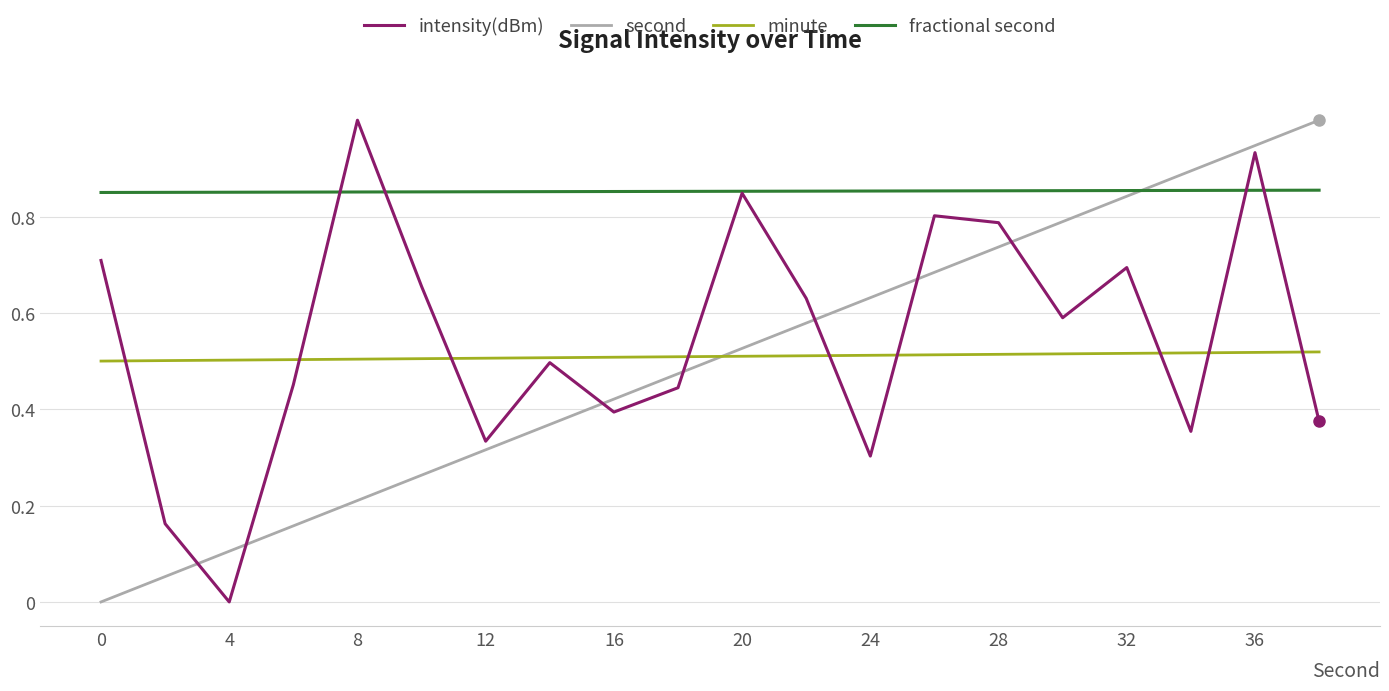

How many intersections are there between intensity(dBm) and second?

7